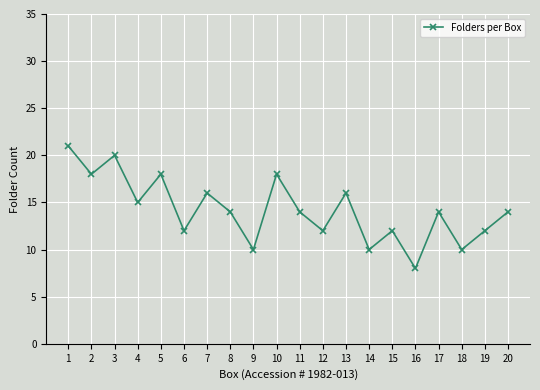

At which category does the chart reach its peak across all series?

1